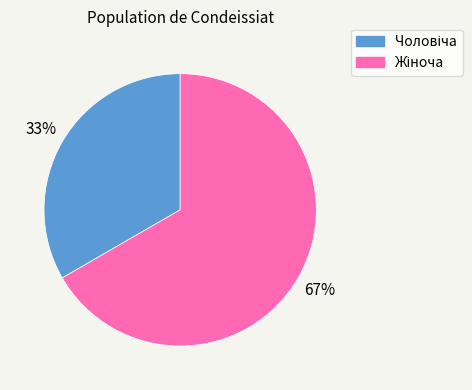

To the nearest percent, what is the average slice percentage?

50%